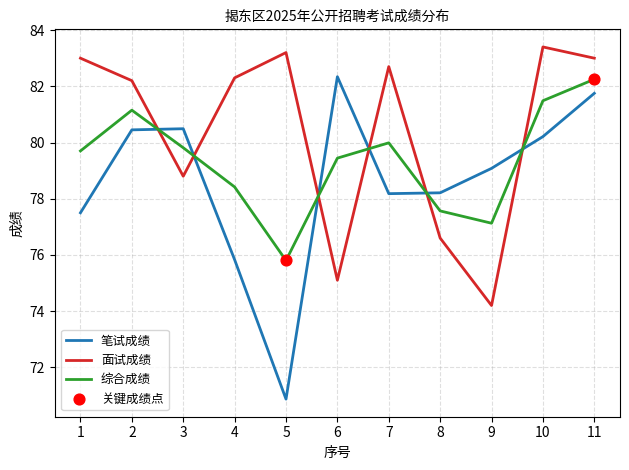

Which series has the largest total across all categories?

面试成绩